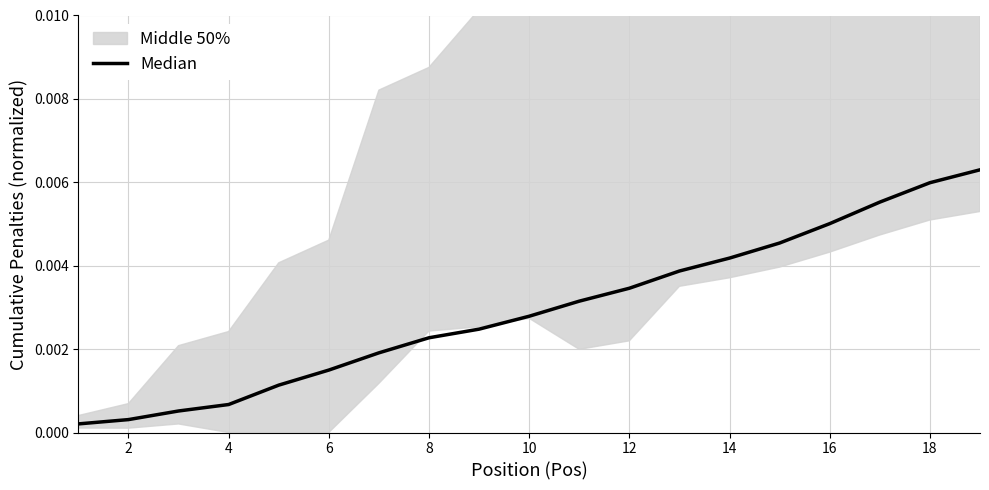

Which label corresponds to the largest value in the chart?

18